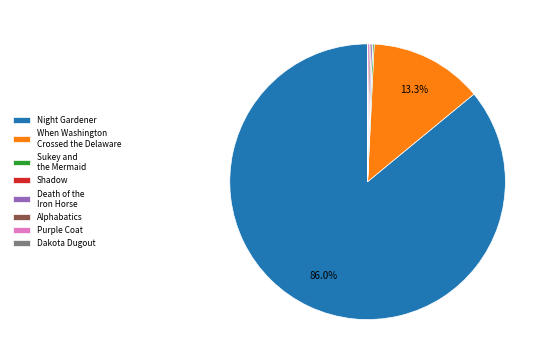

What is the largest slice in the pie chart?

Night Gardener